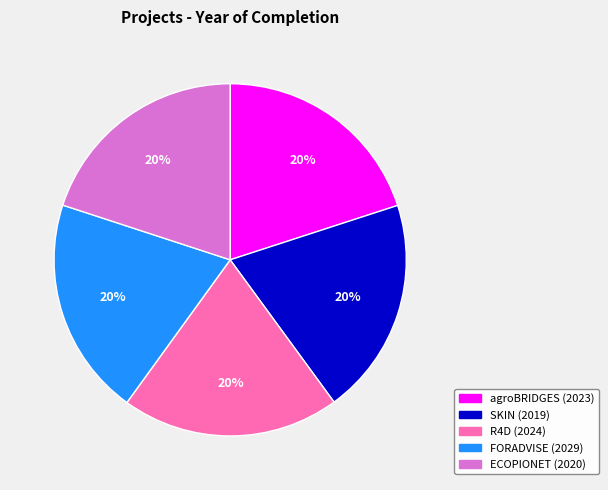

Does ECOPIONET (2020) account for over 50% of the chart?

No